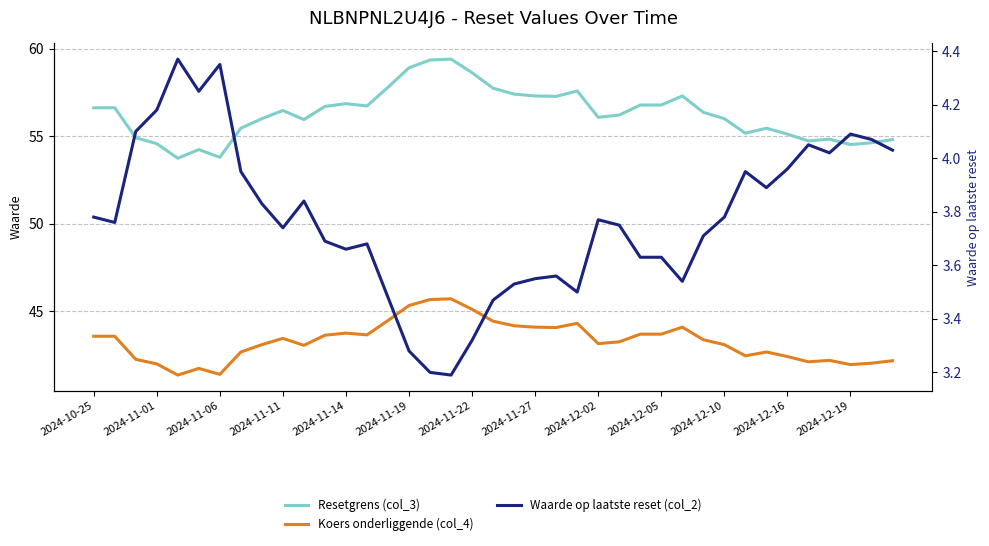

What is the maximum value for Koers onderliggende (col_4)?

45.7